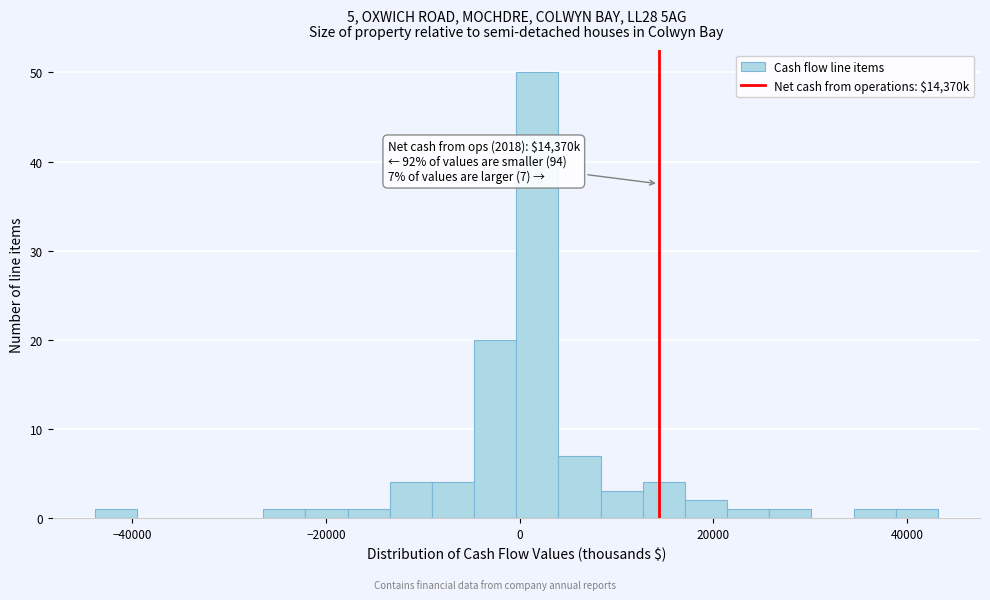

Around what value on the x-axis is the tallest bar? Give the approximate position of its centre, as read against the axis.

2000